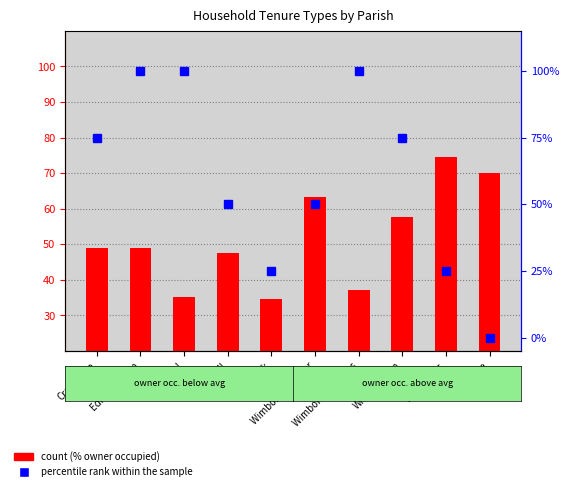

At which label is count closest to 54?

Witchampton